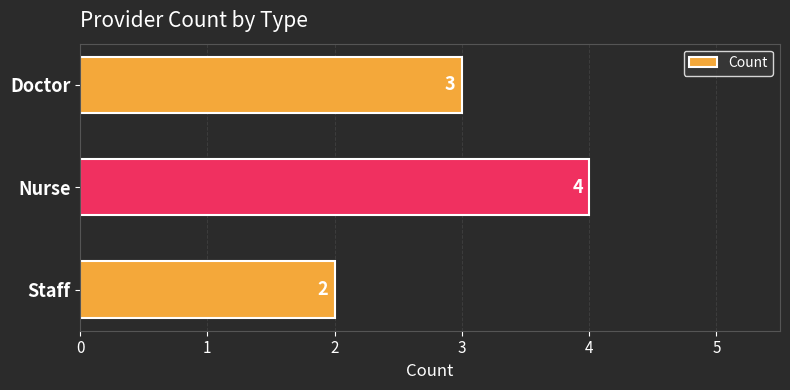

At which category does the chart reach its minimum across all series?

Staff